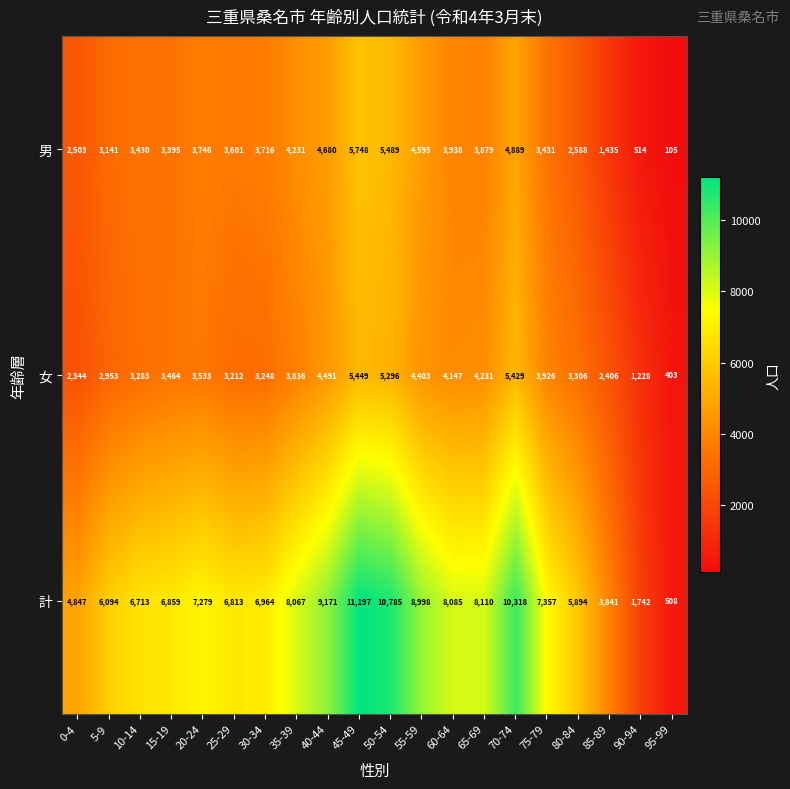

List the labels in order of 男 value, largest first.

45-49, 50-54, 70-74, 40-44, 55-59, 35-39, 60-64, 65-69, 20-24, 30-34, 25-29, 75-79, 10-14, 15-19, 5-9, 80-84, 0-4, 85-89, 90-94, 95-99